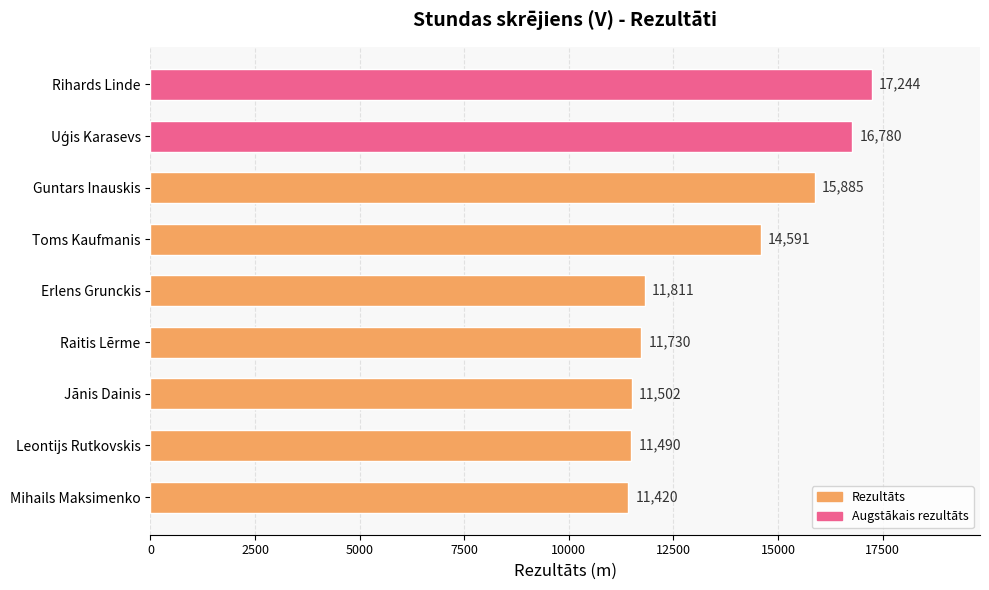

Reading top to bottom, list all the values displayed in this chart.

17244	16780	15885	14591	11811	11730	11502	11490	11420